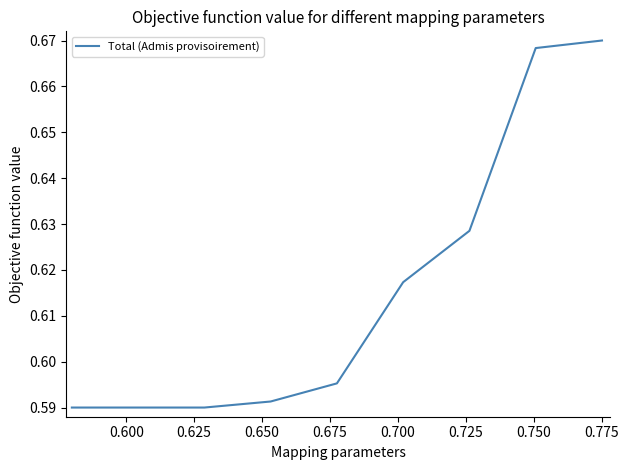

Does the chart display data point markers on the line(s)?

No